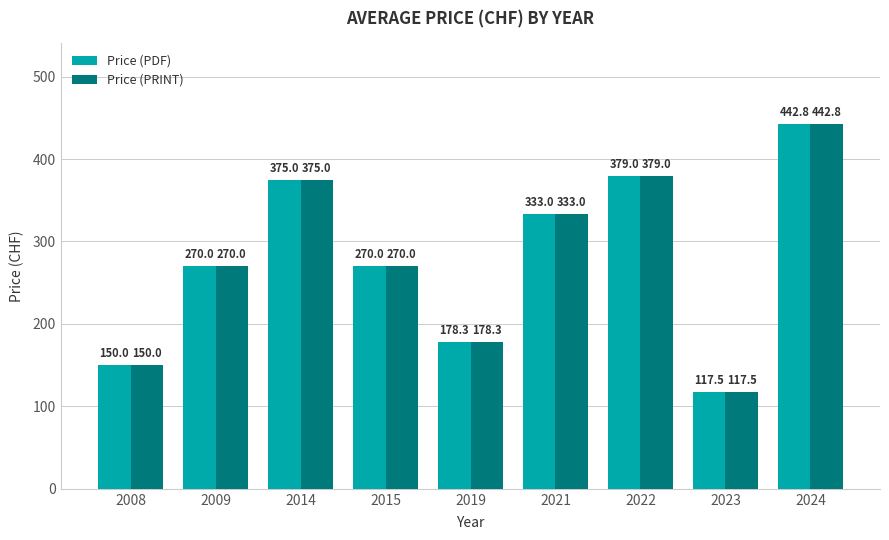

What is the greatest value displayed?

442.8